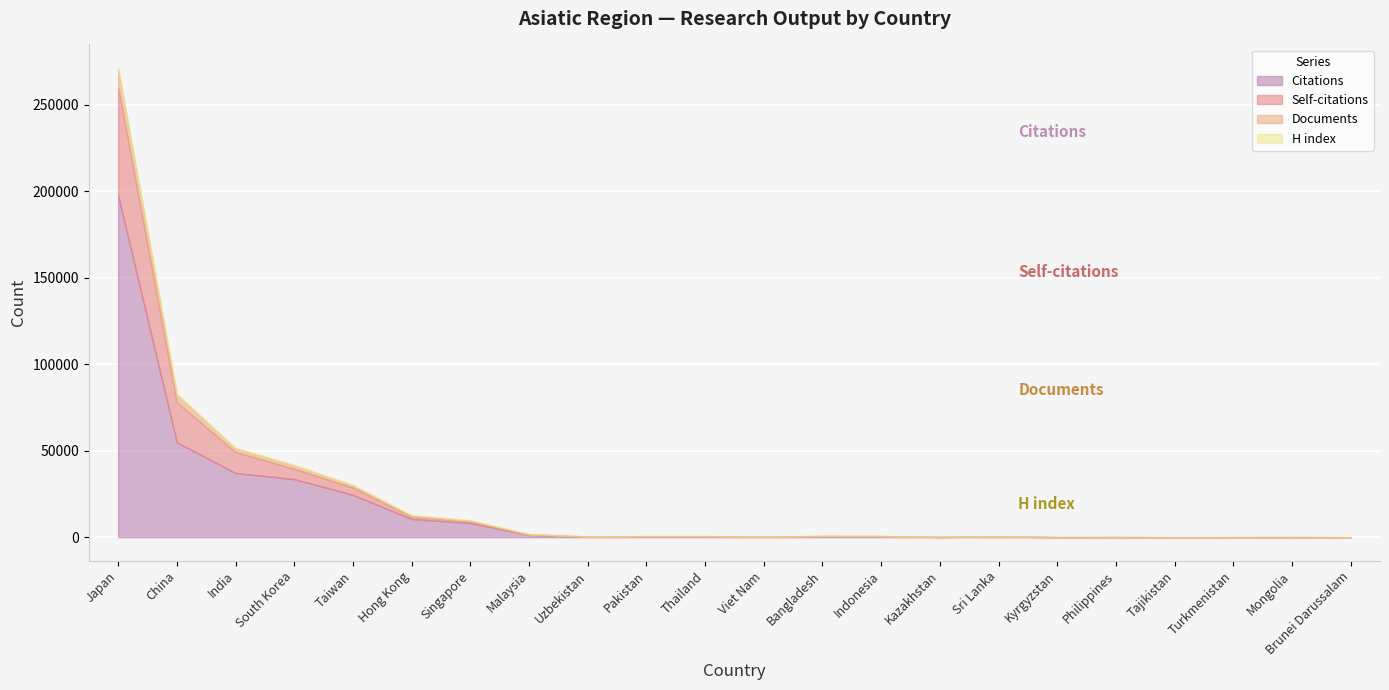

What is the value of the Self-citations point at the 2nd from the left?

23111